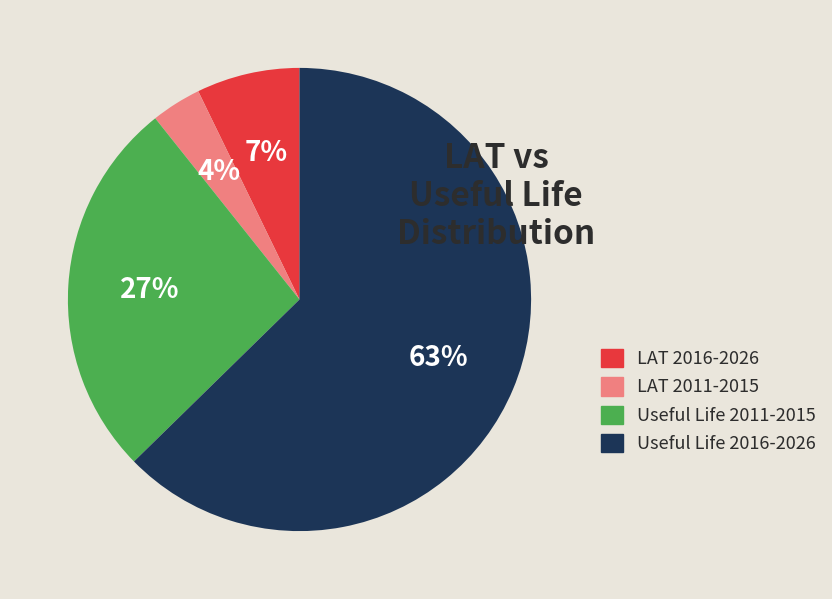

Is there any slice that represents more than half of the pie?

Yes